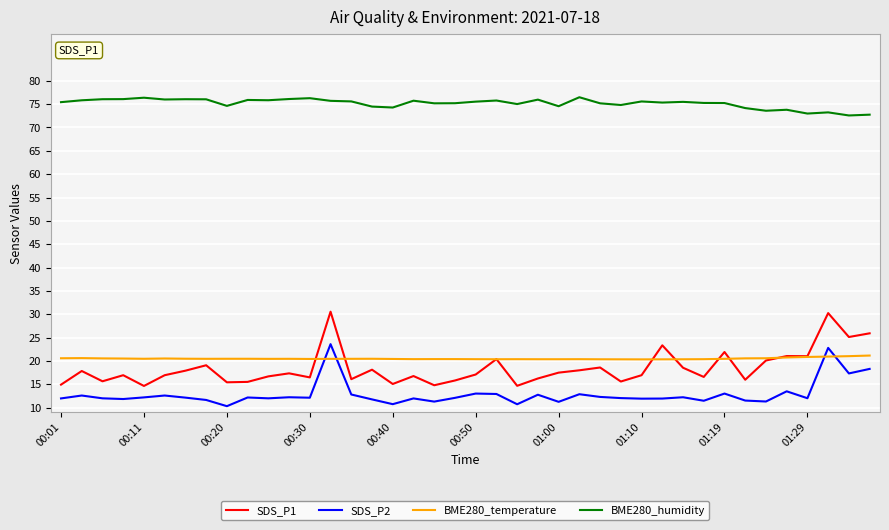

What is the highest value of the BME280_temperature series?

21.2